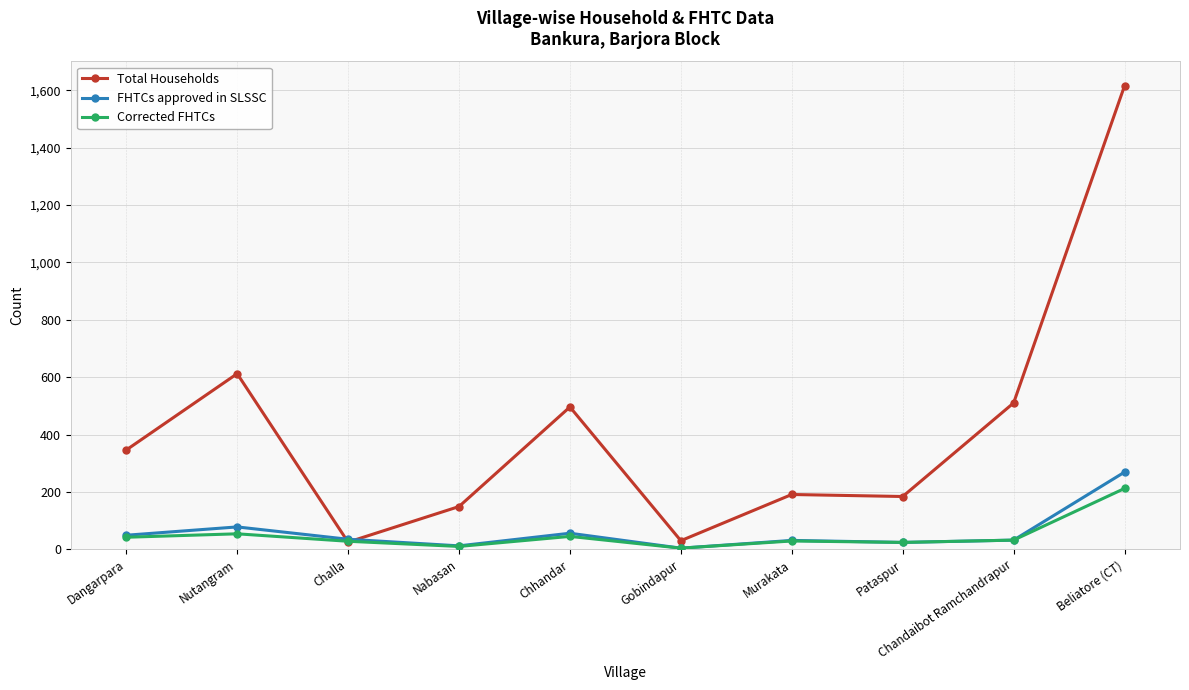

The Corrected FHTCs series shows 24 at Pataspur. True or false?

True